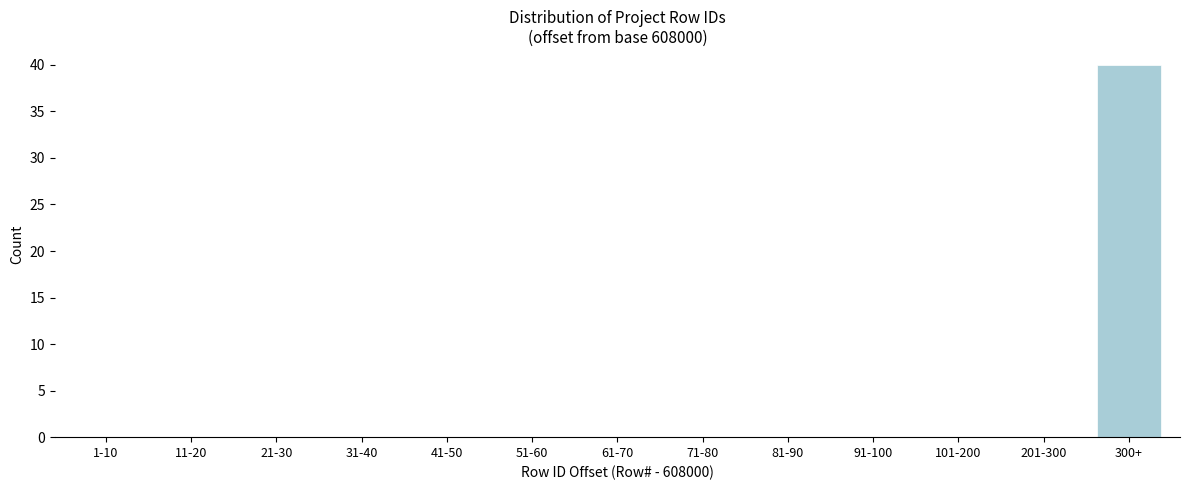

Reading right to left, transcribe all the data shown in this chart.

300+=40	201-300=0	101-200=0	91-100=0	81-90=0	71-80=0	61-70=0	51-60=0	41-50=0	31-40=0	21-30=0	11-20=0	1-10=0